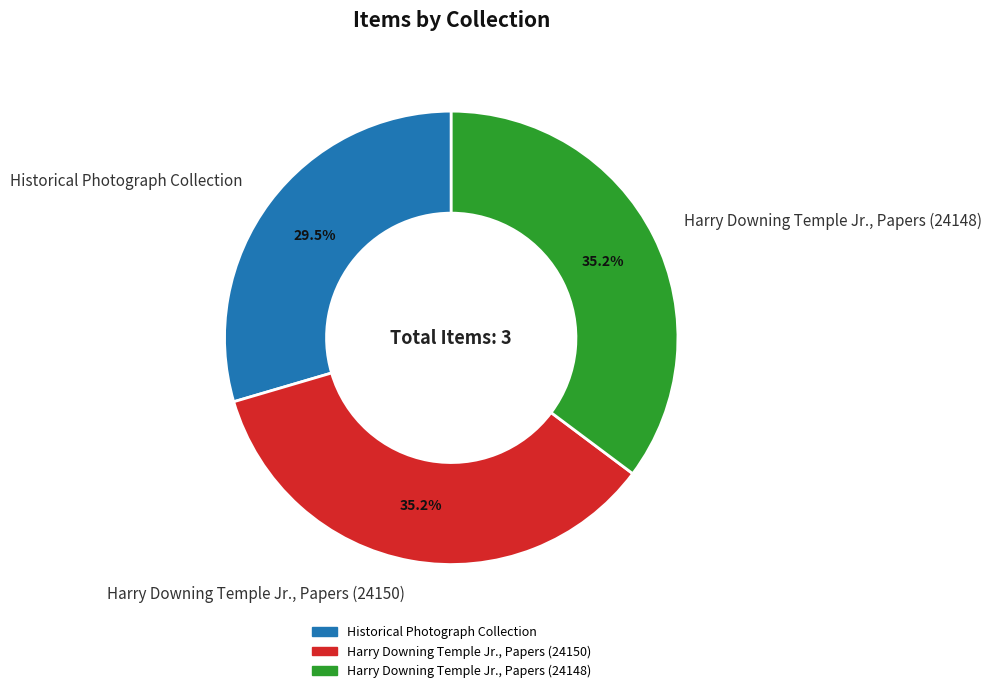

What percentage is NOT represented by Harry Downing Temple Jr., Papers (24148)?

64.8%